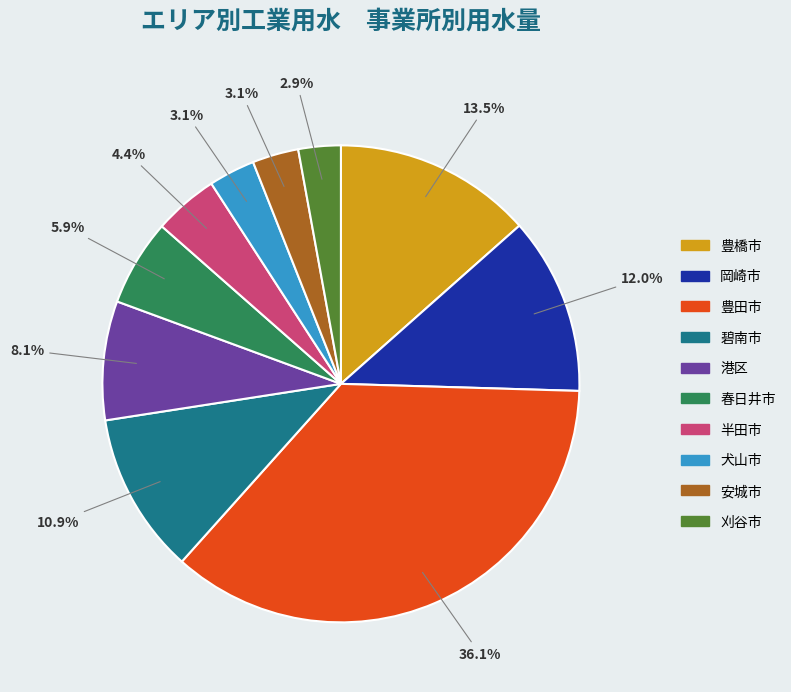

Does any single category account for the majority?

No